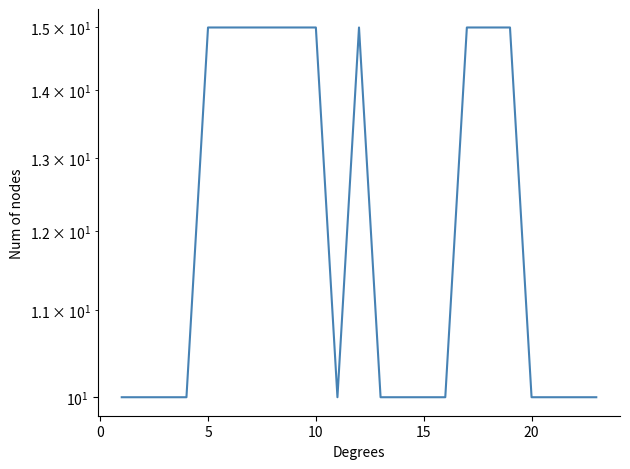

What is the sum of all values?

280